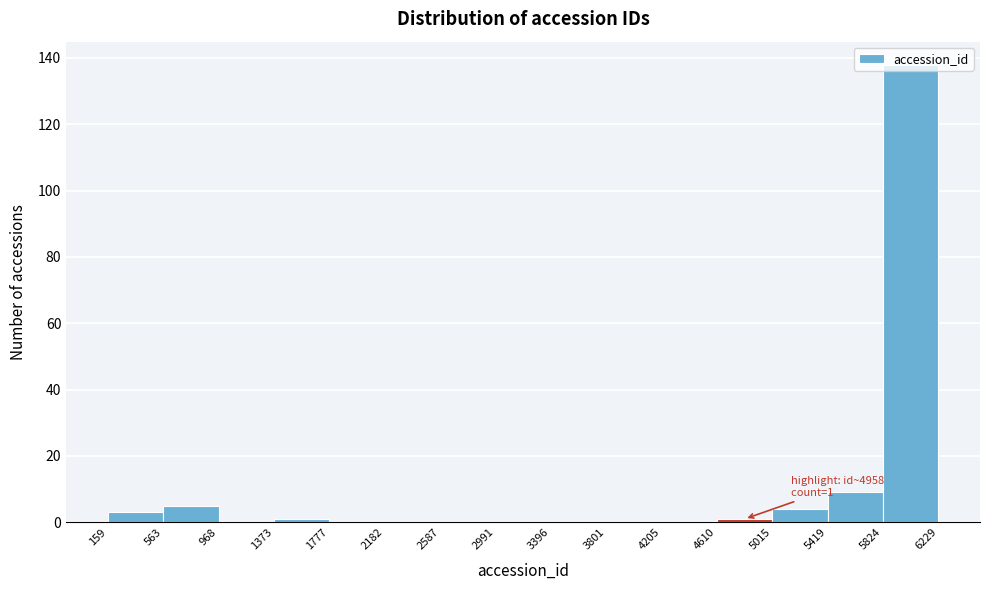

Which range on the x-axis has the tallest bar?

5824 to 6229